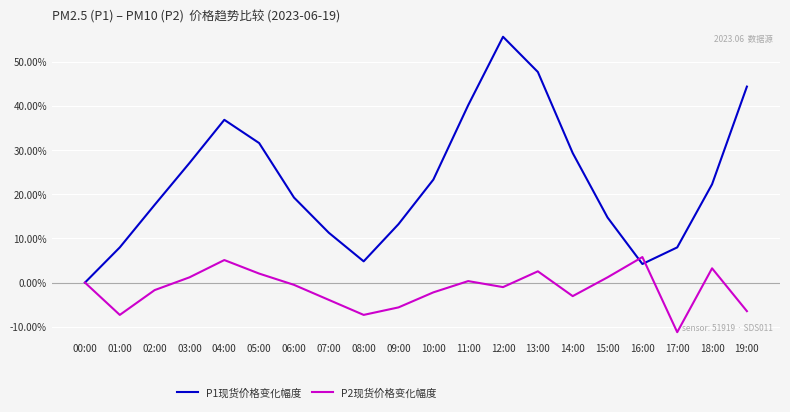

What is the minimum value shown in the chart?

-11.2